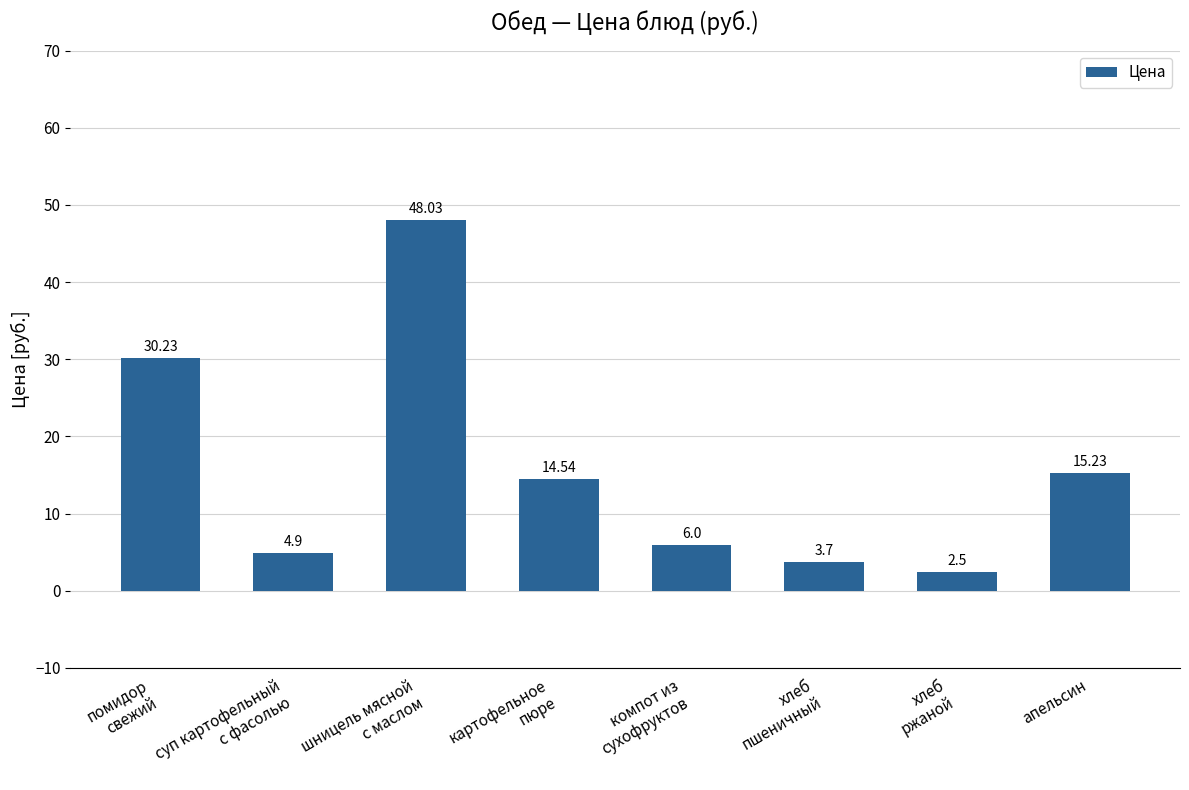

Reading left to right, what are all the values shown in this chart?

помидор
свежий=30.2	суп картофельный
с фасолью=4.9	шницель мясной
с маслом=48.0	картофельное
пюре=14.5	компот из
сухофруктов=6.0	хлеб
пшеничный=3.7	хлеб
ржаной=2.5	апельсин=15.2